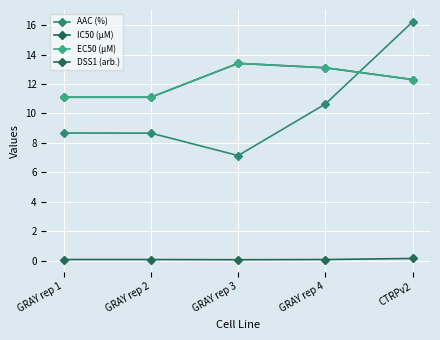

Does the chart have visible grid lines?

Yes